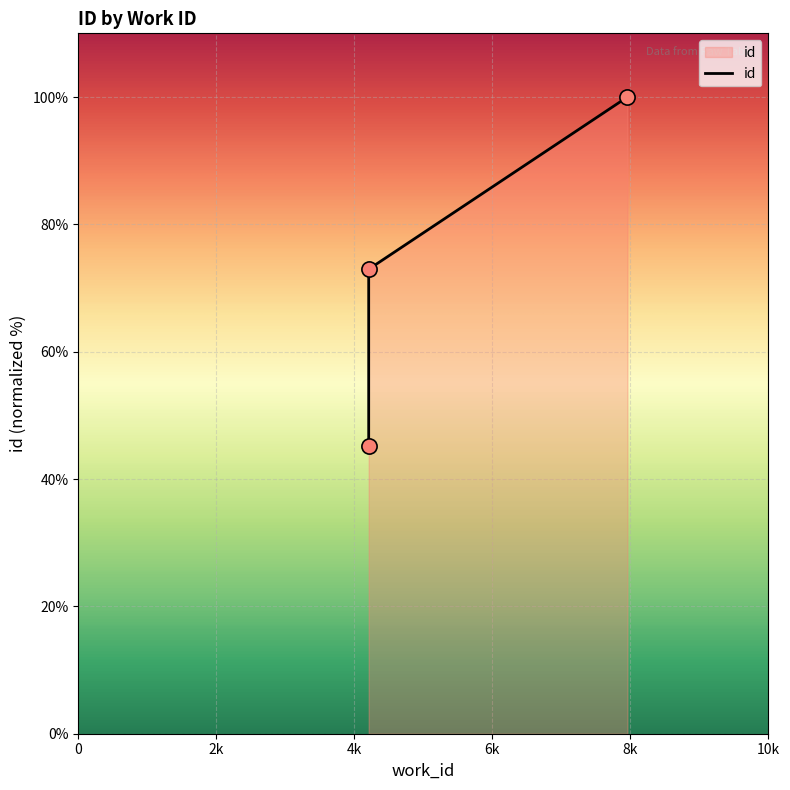

Between 4208 and 7957, which is larger?

7957